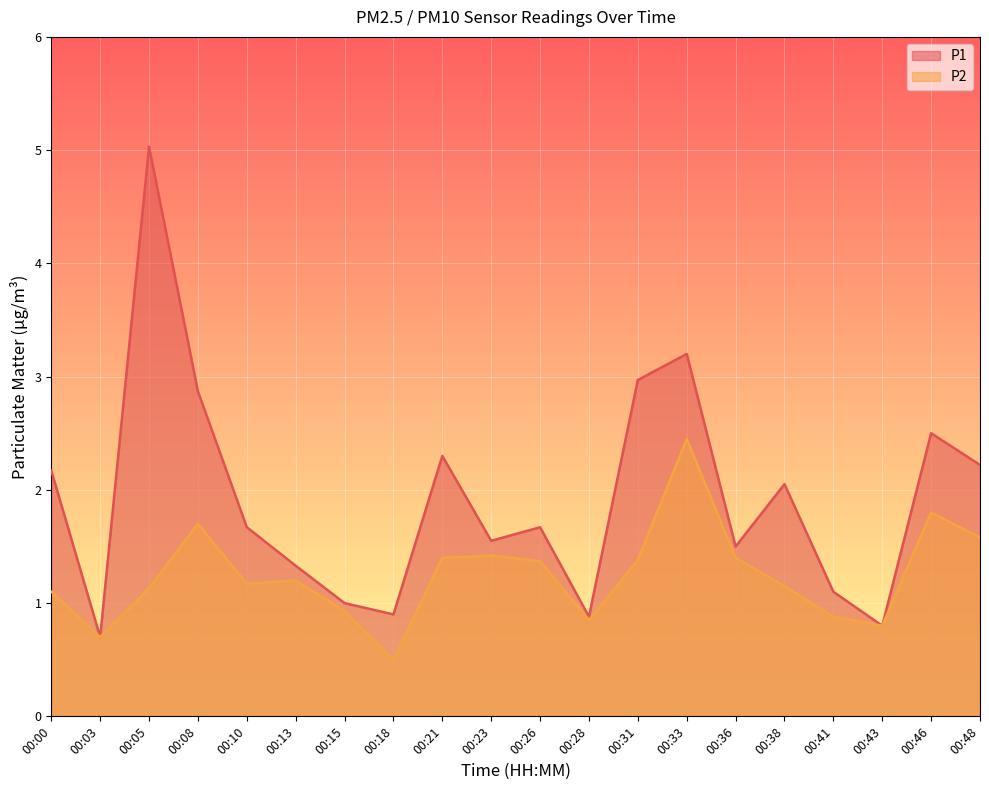

Which series has the largest total across all categories?

P1